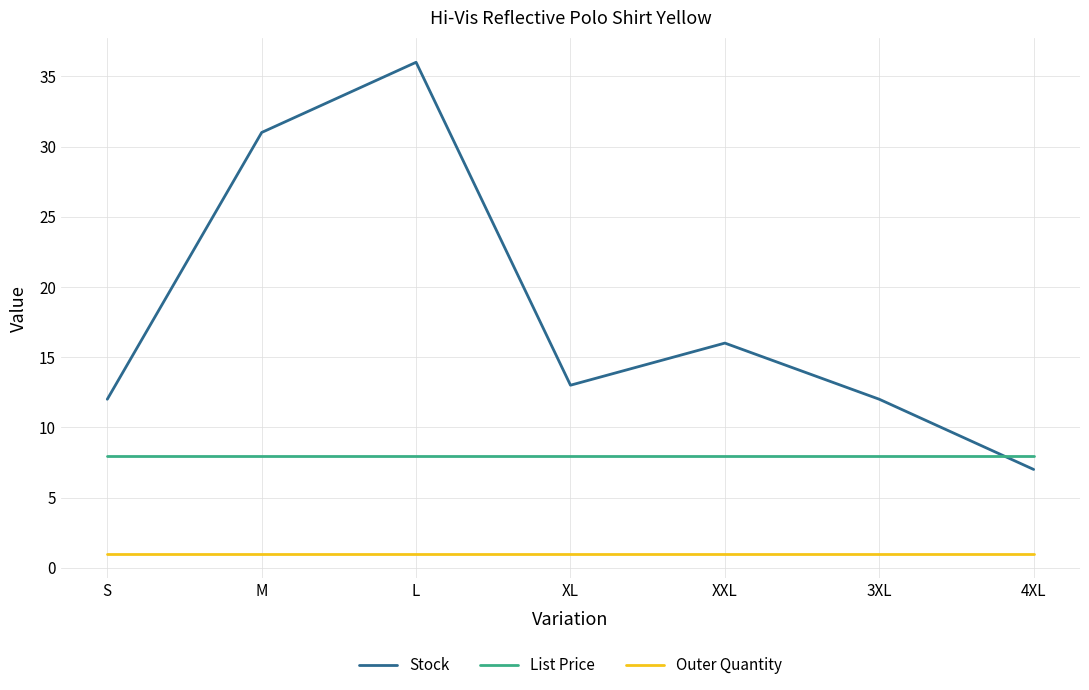

Rank the series by their average value, from highest to lowest.

Stock, List Price, Outer Quantity